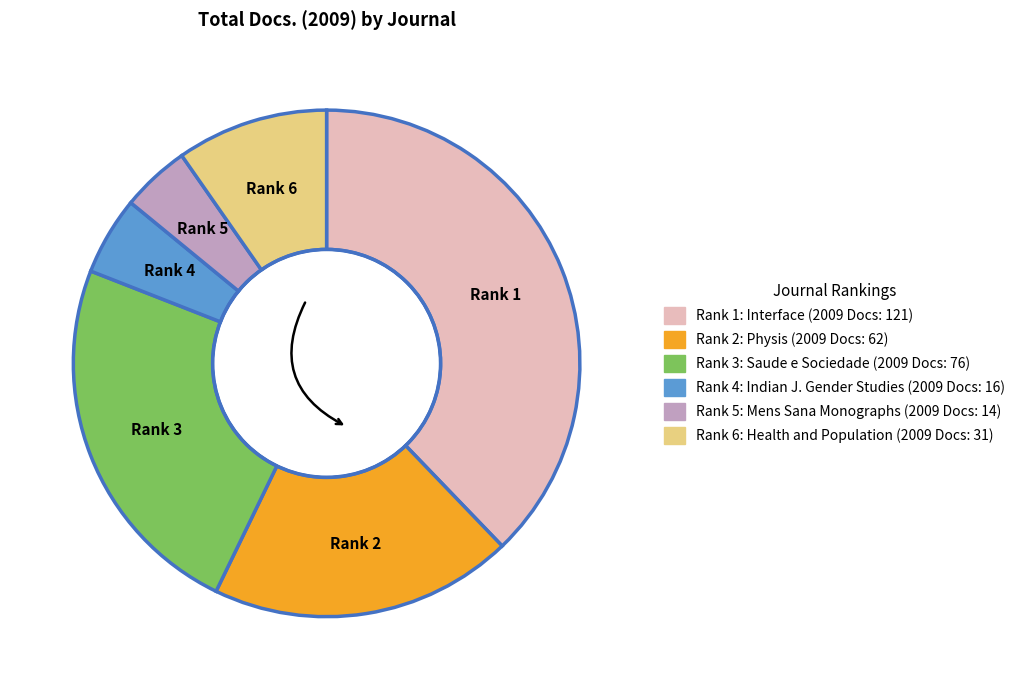

Is there a majority slice in this chart?

No